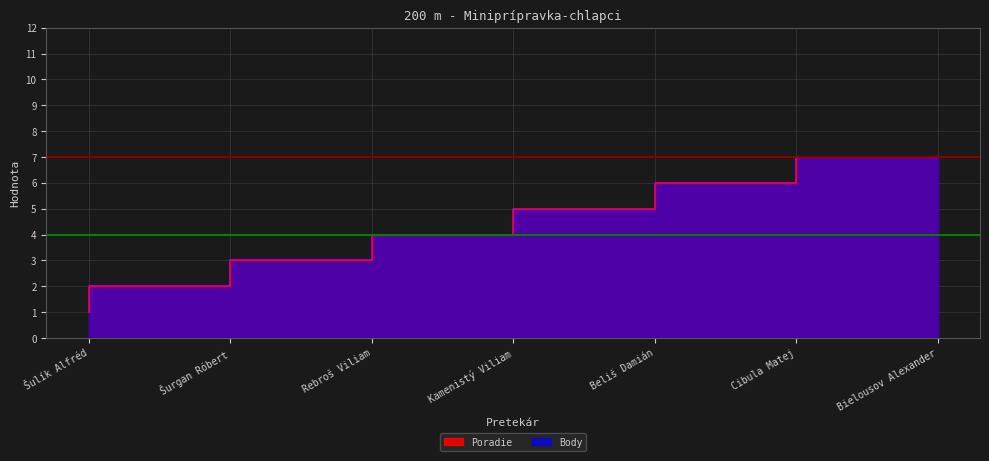

How many values in the Body series exceed 4?

3